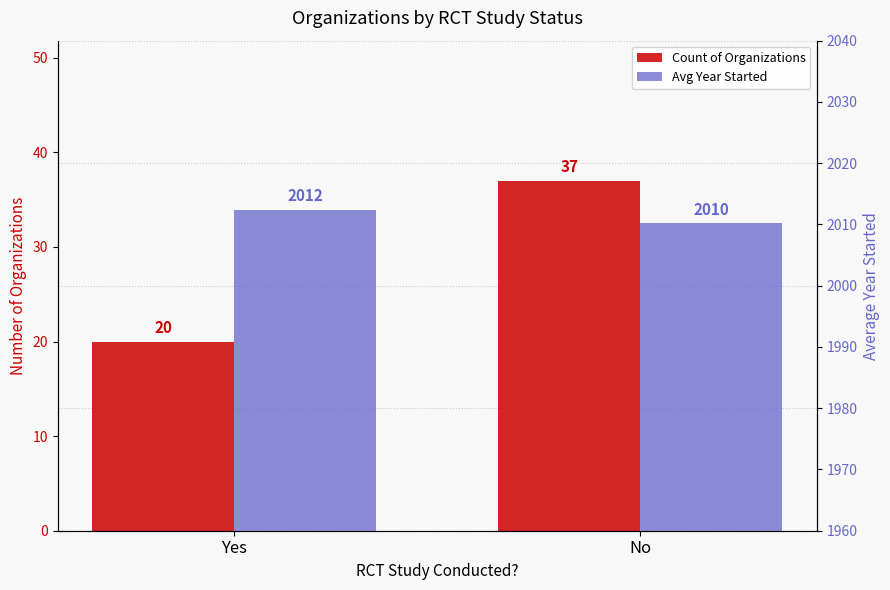

At which label is Avg Year Started closest to 2011?

No